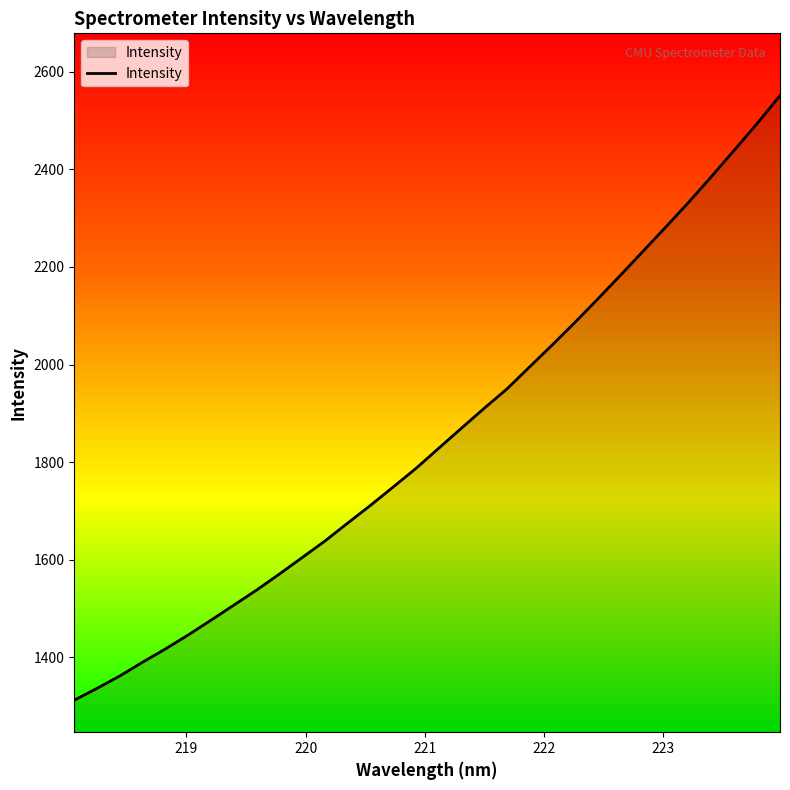

What is the difference between the maximum and minimum values?

1238.3